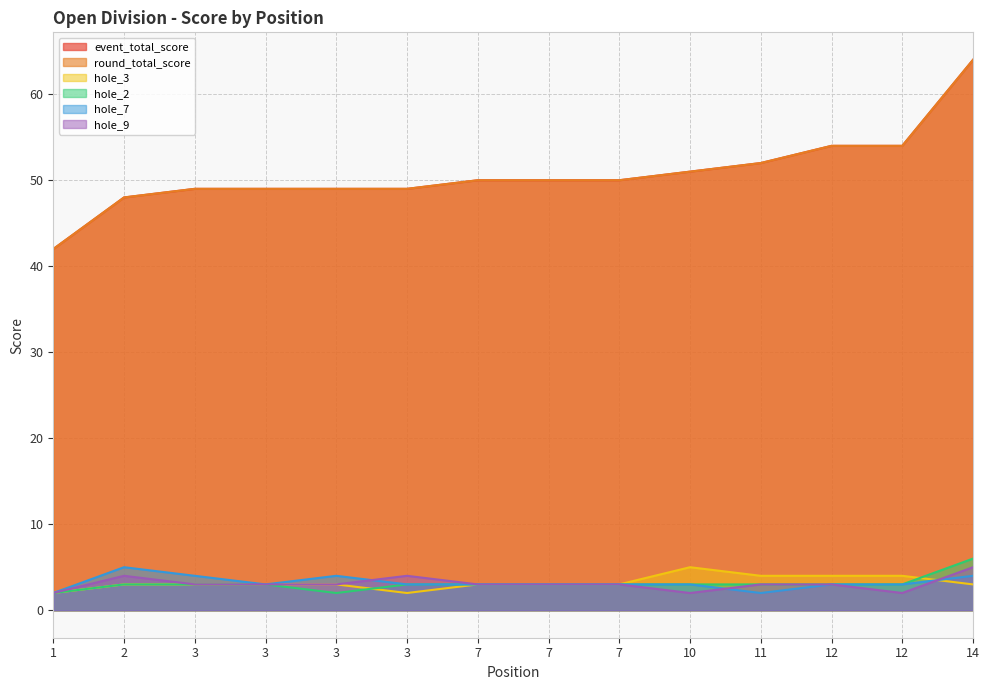

Which category has the highest value across all series?

14